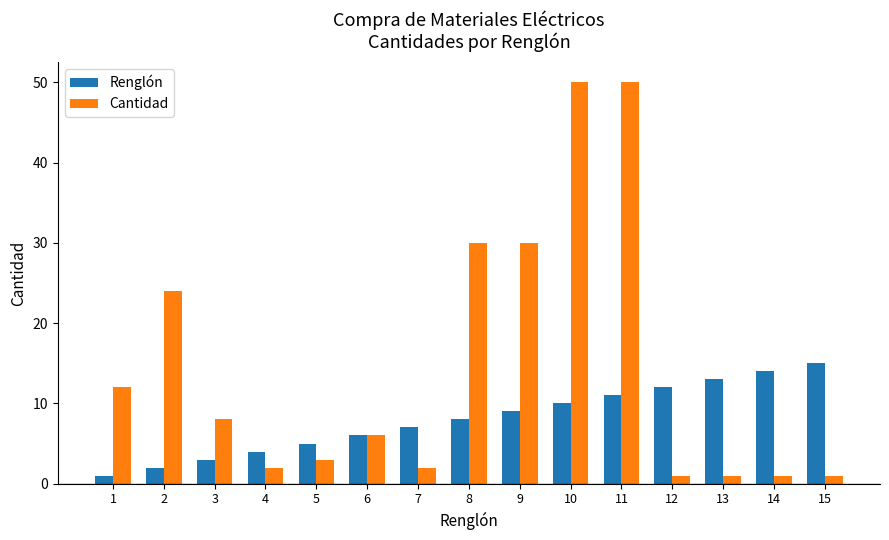

List the series in order of their overall mean, lowest first.

Renglón, Cantidad